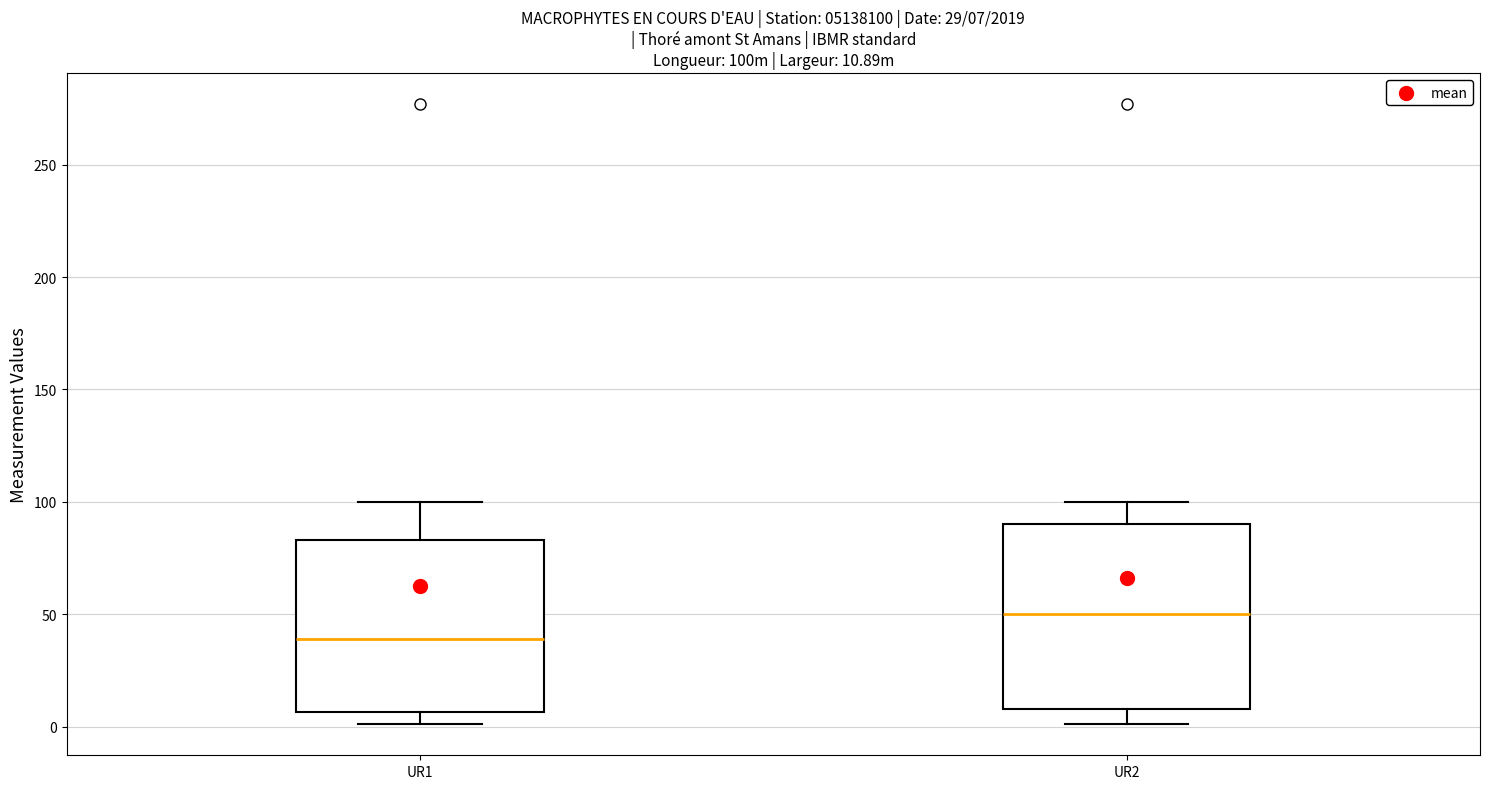

Which box's median line is the highest?

UR2